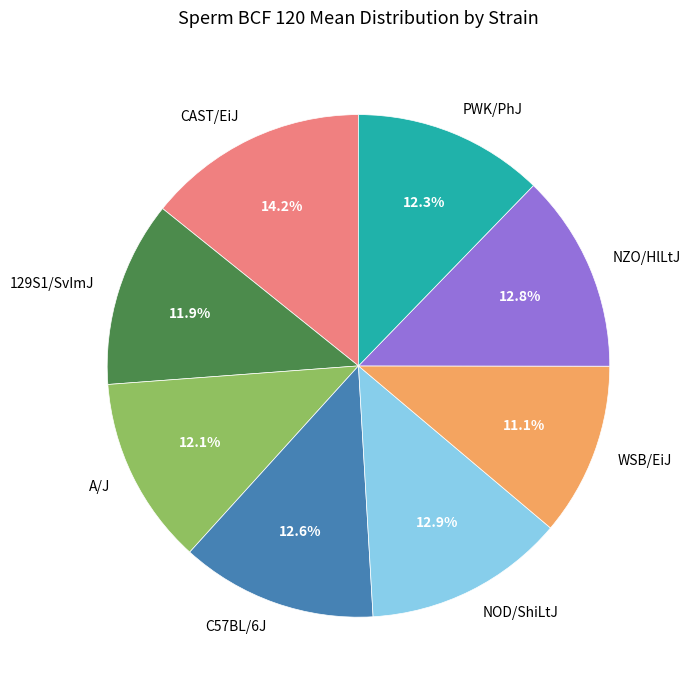

How many segments does this pie chart have?

8